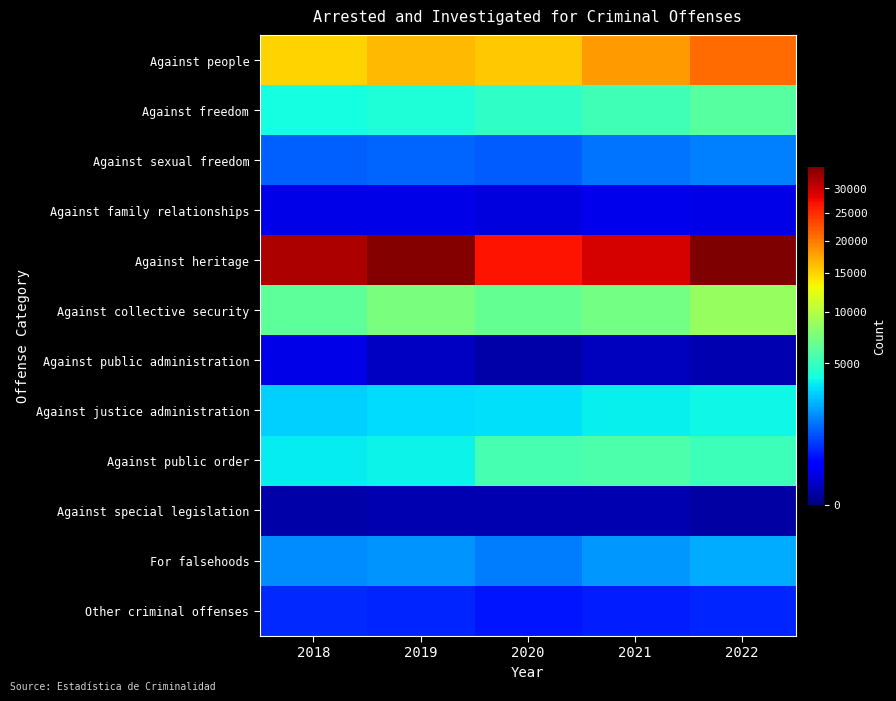

Reading right to left, what are all the values shown in this chart?

Against people: 2022=20853	2021=18126	2020=15616	2019=16385	2018=15087
Against freedom: 2022=6036	2021=5324	2020=4724	2019=4297	2018=3981
Against sexual freedom: 2022=1641	2021=1485	2020=1167	2019=1256	2018=1195
Against family relationships: 2022=178	2021=196	2020=135	2019=175	2018=171
Against heritage: 2022=34794	2021=29170	2020=26767	2019=34300	2018=31758
Against collective security: 2022=8563	2021=7181	2020=6567	2019=7358	2018=6304
Against public administration: 2022=33	2021=61	2020=21	2019=72	2018=180
Against justice administration: 2022=3832	2021=3650	2020=3246	2019=3199	2018=2944
Against public order: 2022=5162	2021=5668	2020=5467	2019=3724	2018=3500
Against special legislation: 2022=17	2021=38	2020=32	2019=36	2018=23
For falsehoods: 2022=2333	2021=1984	2020=1564	2019=1898	2018=1793
Other criminal offenses: 2022=622	2021=546	2020=480	2019=608	2018=635